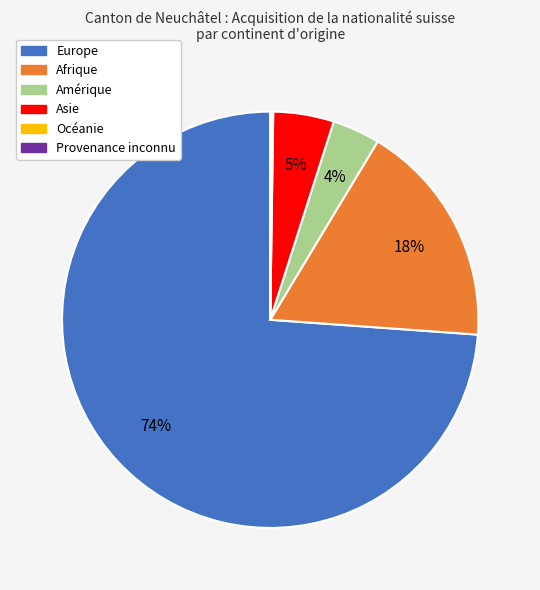

Do Europe and Amérique together represent more than half of the pie?

Yes